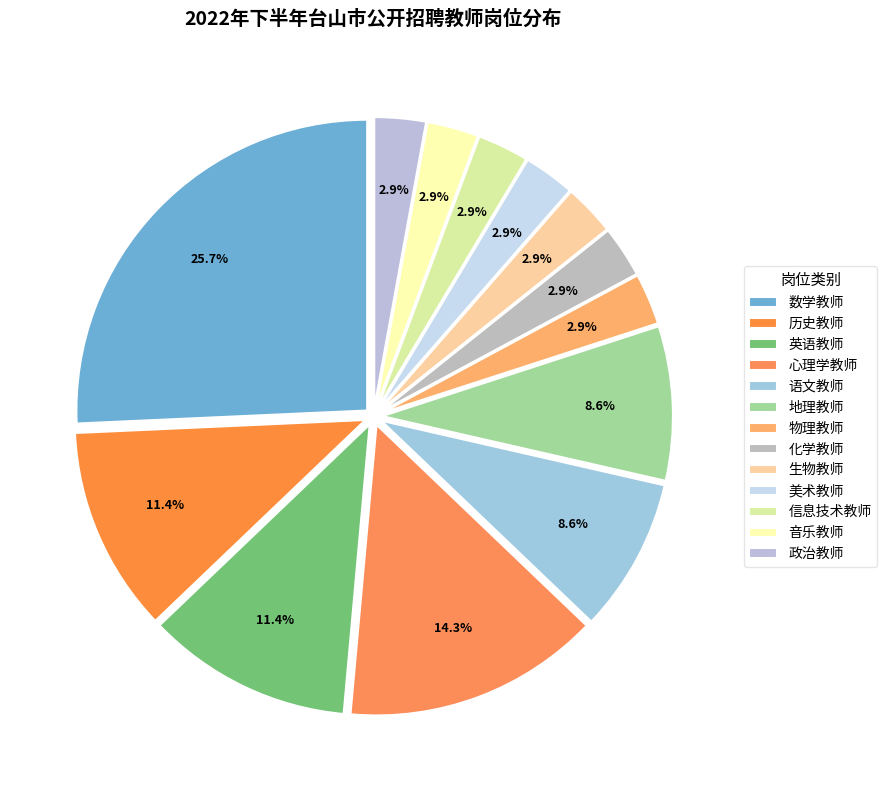

How many slices are in this pie chart?

13